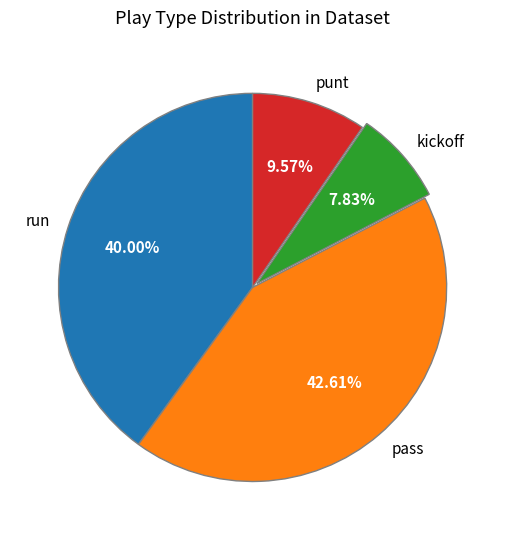

Is pass the majority of the pie?

No